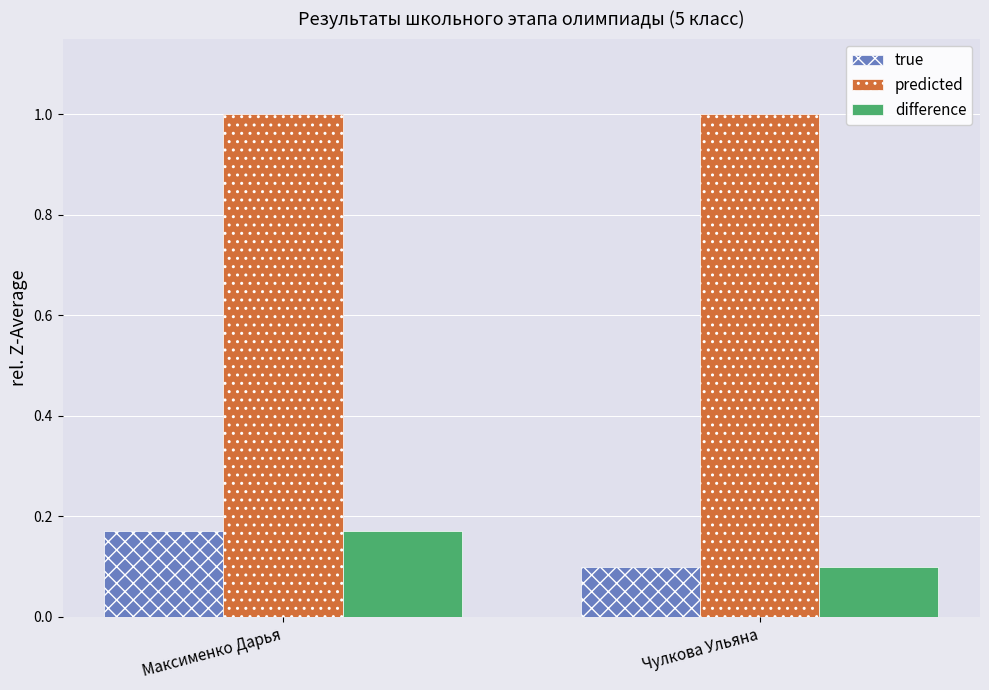

What is the difference between the maximum and minimum values in the true series?

0.1